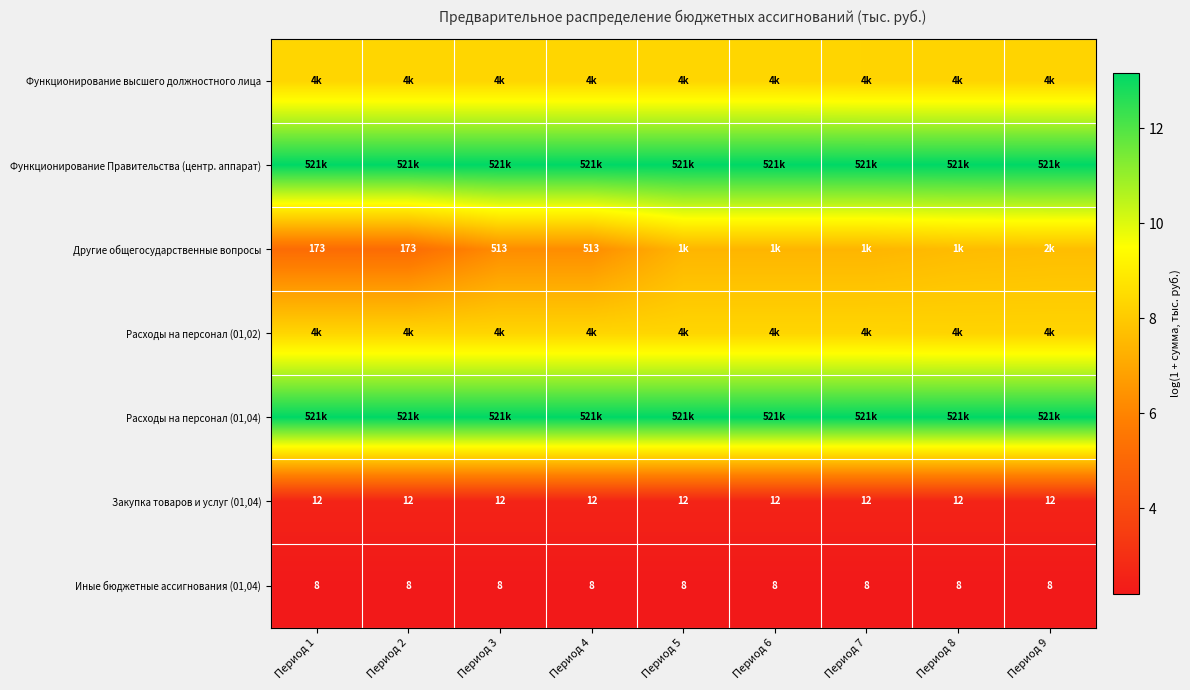

Is it true that Расходы на персонал (01,02) equals 13.6 at Период 8?

False